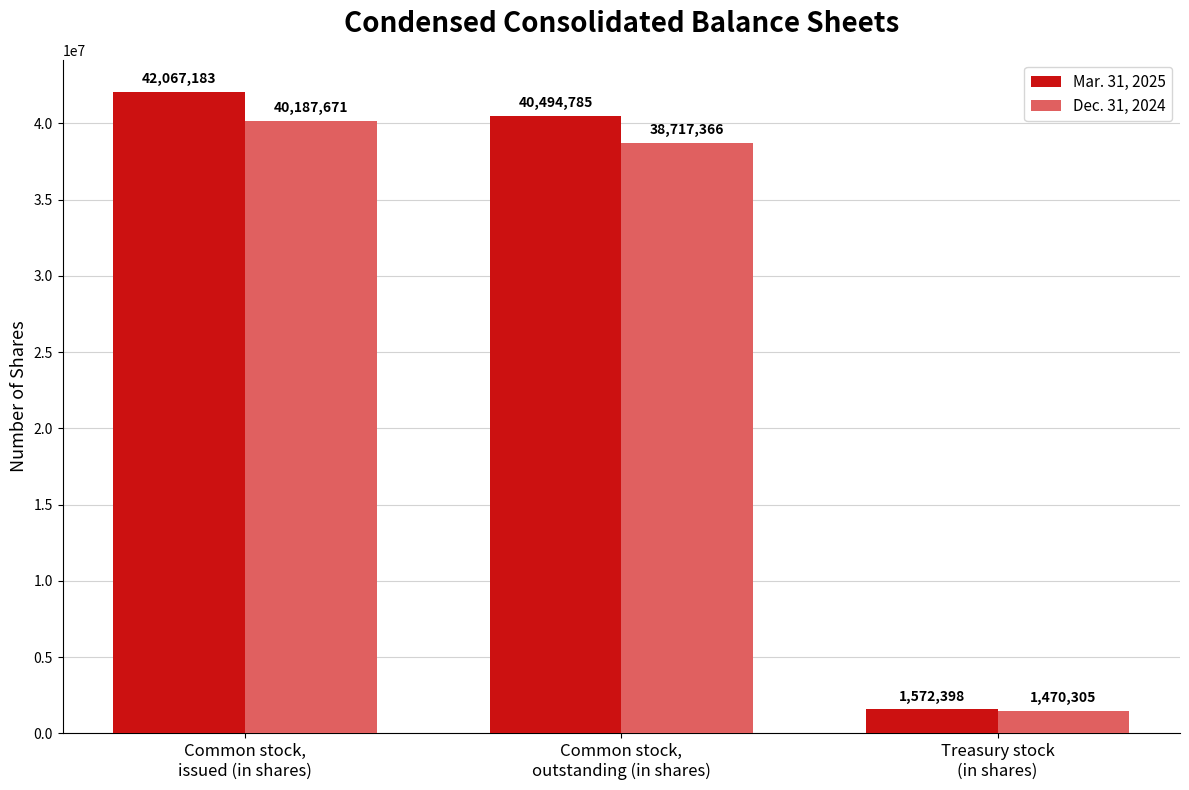

Between Common stock,
issued (in shares) and Treasury stock
(in shares), which series saw the biggest shift?

Mar. 31, 2025